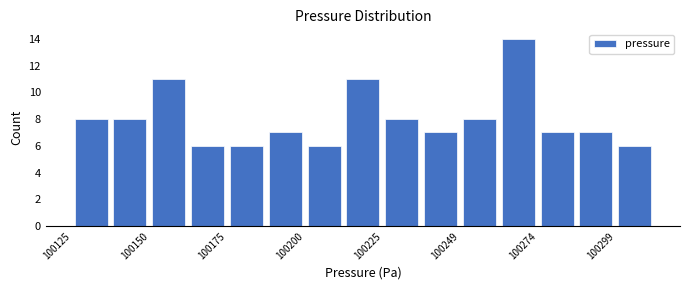

Read against the x-axis, roughly where is the centre of the tallest bar?

100270